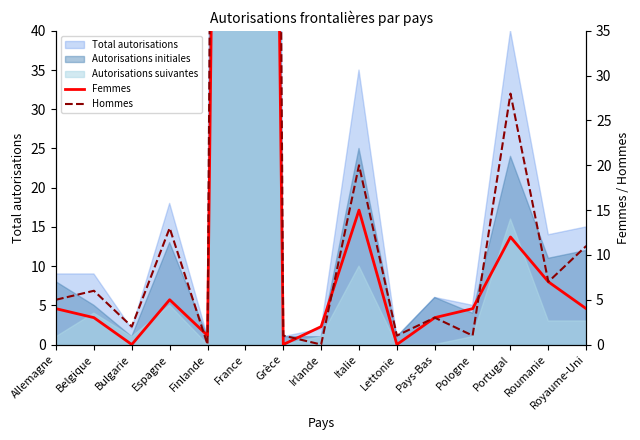

Which category has the lowest value in the Femmes series?

Bulgarie